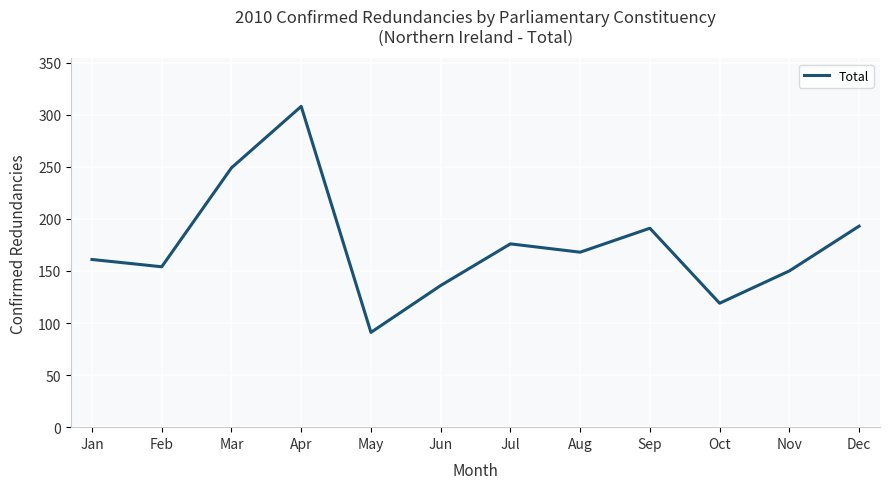

How many lines are shown in the chart?

1